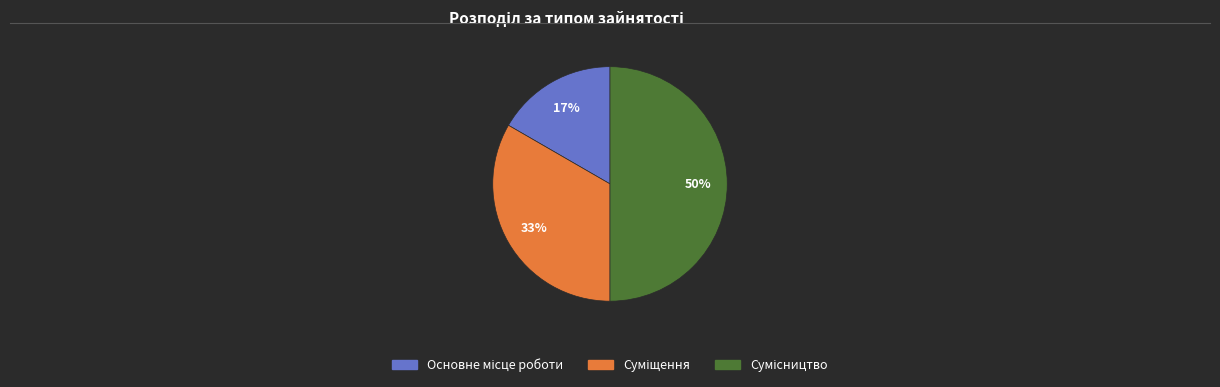

To the nearest percent, what is the average slice percentage?

33%